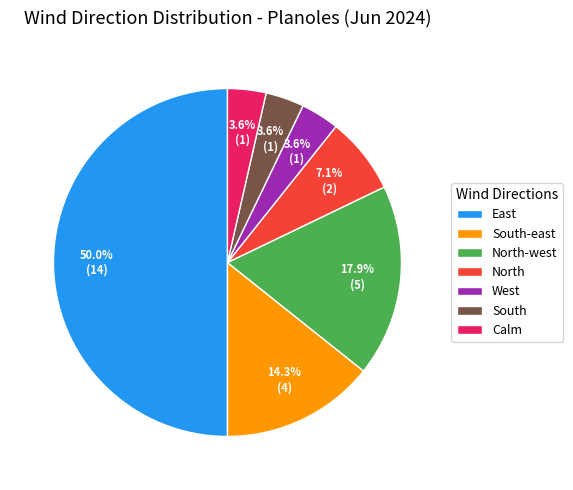

Is the sum of South-east and South greater than half?

No